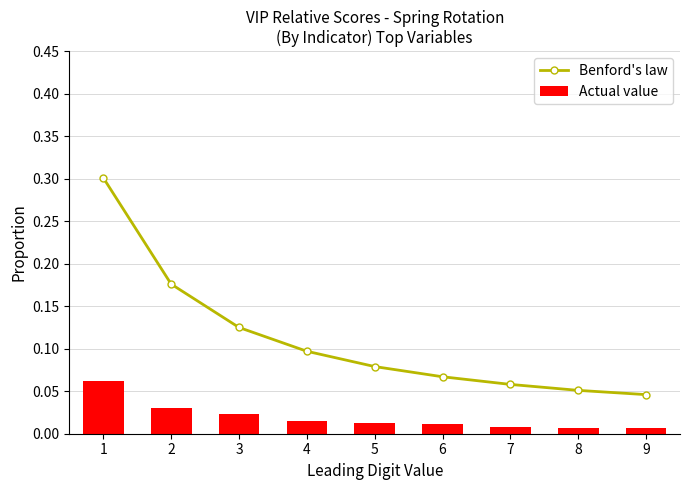

What is the difference between the maximum and minimum values in the Actual value series?

0.1